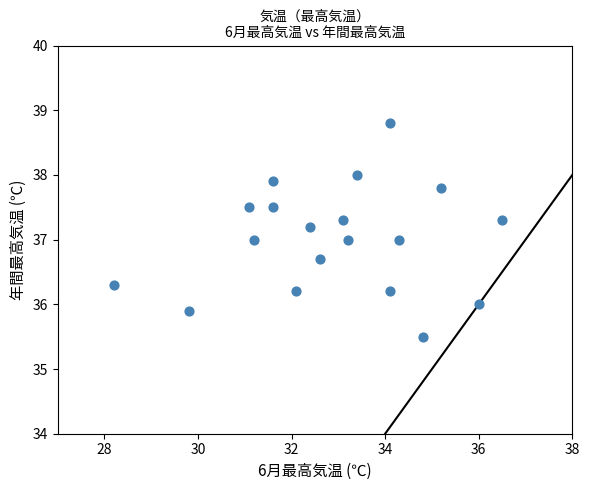

What is the range of X values (max minus min)?

8.3